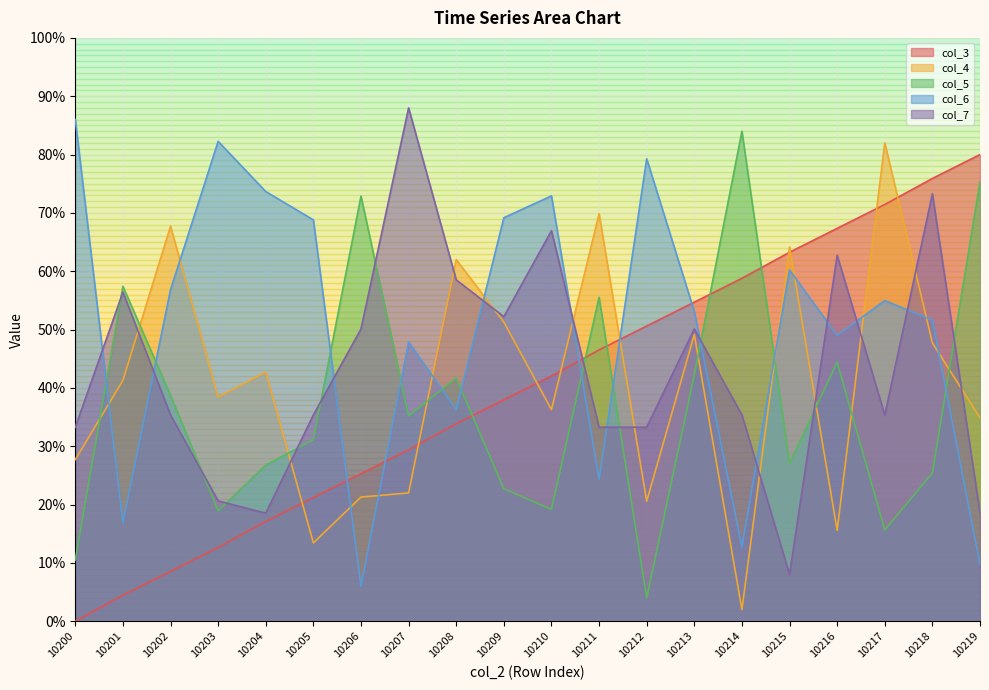

Where is col_3 nearest to the value 0?

10200